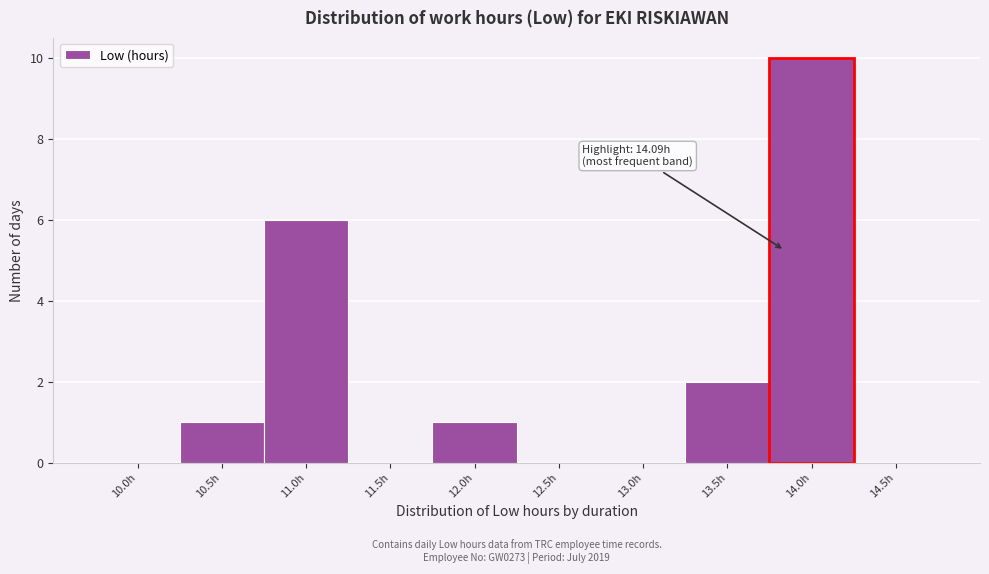

Reading left to right, transcribe all the data shown in this chart.

10.0h=0	10.5h=1	11.0h=6	11.5h=0	12.0h=1	12.5h=0	13.0h=0	13.5h=2	14.0h=10	14.5h=0